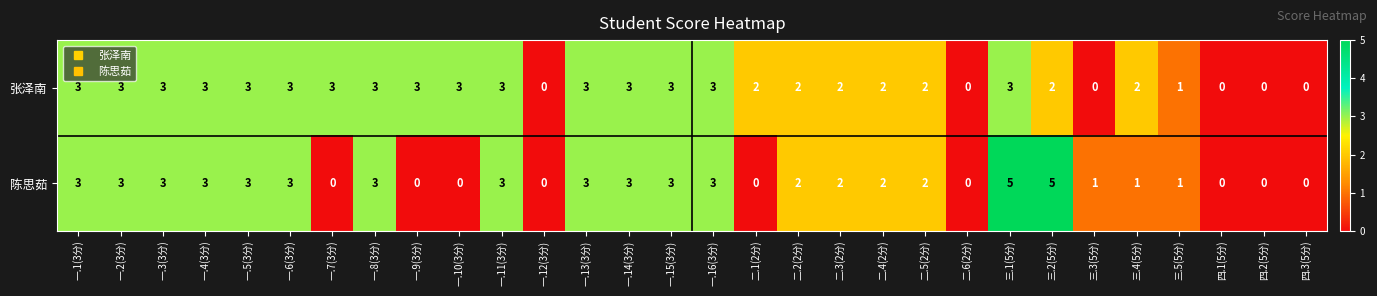

What value does the 陈思茹 series have at 一.15(3分)?

3